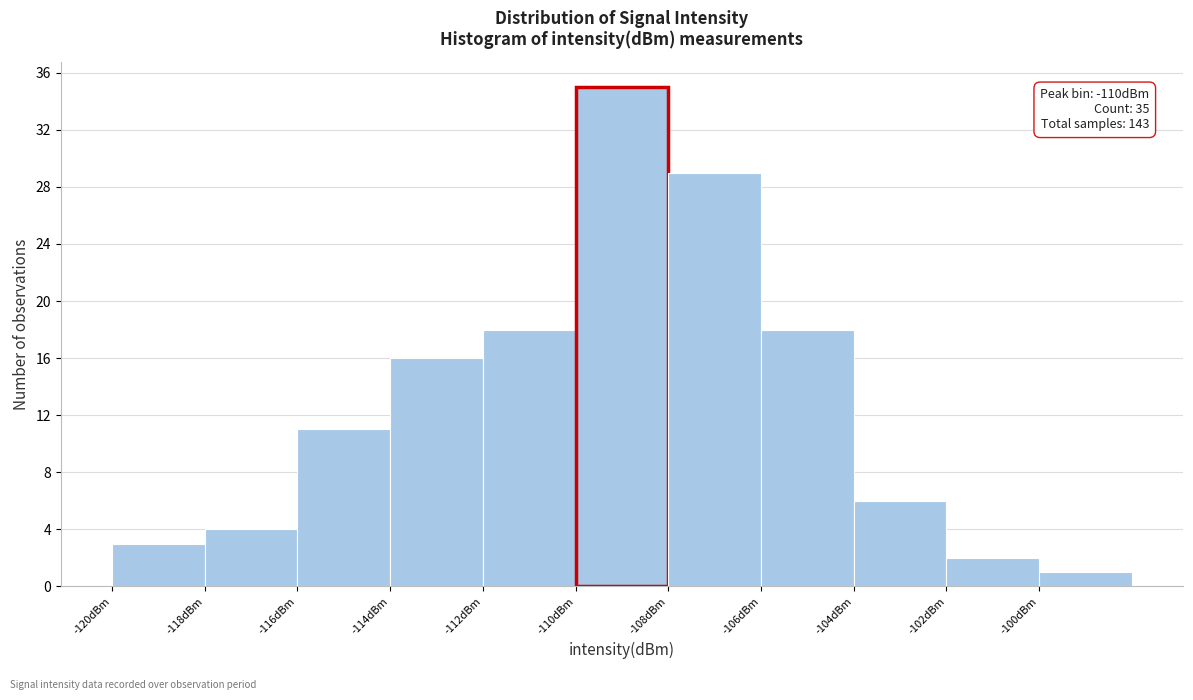

Over which range of the x-axis is the bar tallest?

-110 to -108